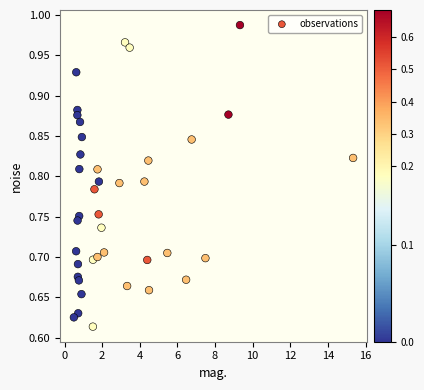

What is the range of Y values (max minus min)?

0.4